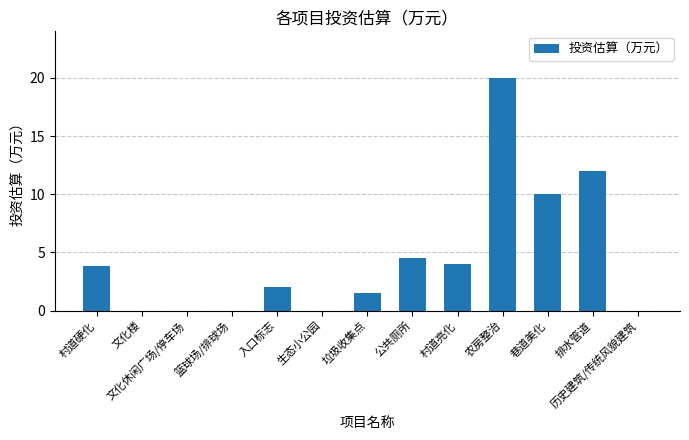

What is the sum of all values?

57.9